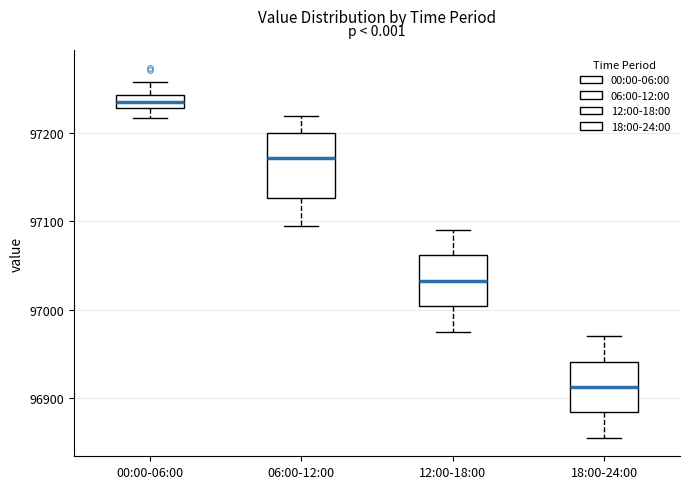

Comparing the boxes themselves (not the whiskers), which one is the tallest?

06:00-12:00